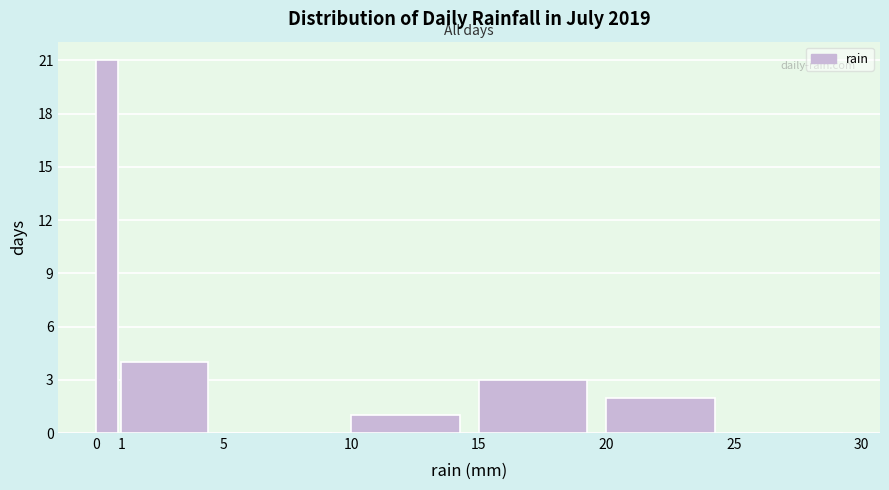

Reading left to right, list every bar in this chart as the range it spans on the x-axis followed by its height. The values are not printed on the chart, so give them approximately, as read against the axis.

0 to 1: 21
1 to 5: 4
5 to 10: 0
10 to 15: 1
15 to 20: 3
20 to 25: 2
25 to 30: 0